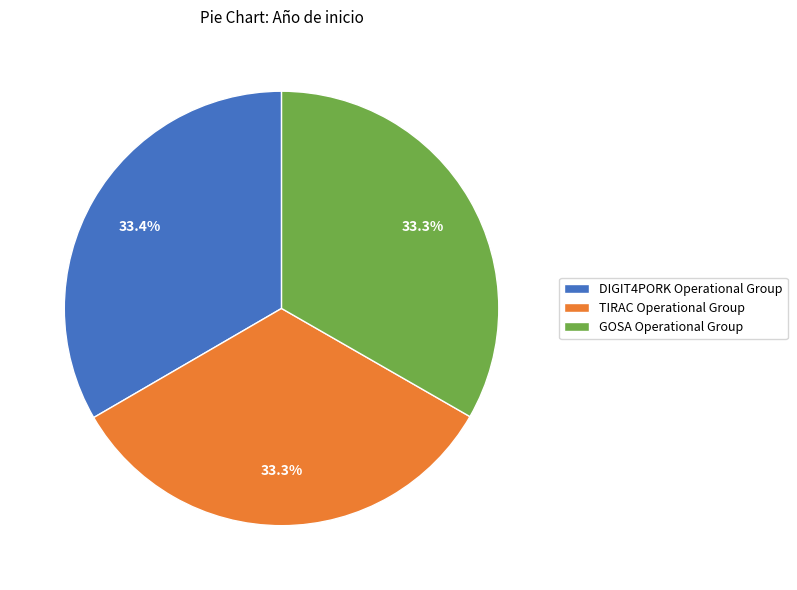

How many slices are in this pie chart?

3